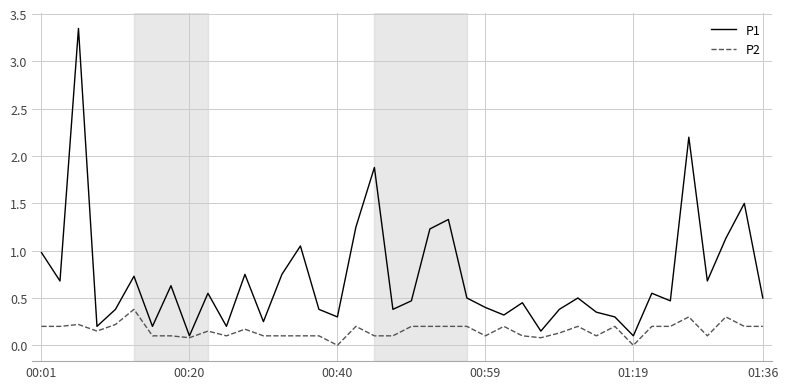

In P1, how many points are lower than both neighbors (excluding endpoints)?

13